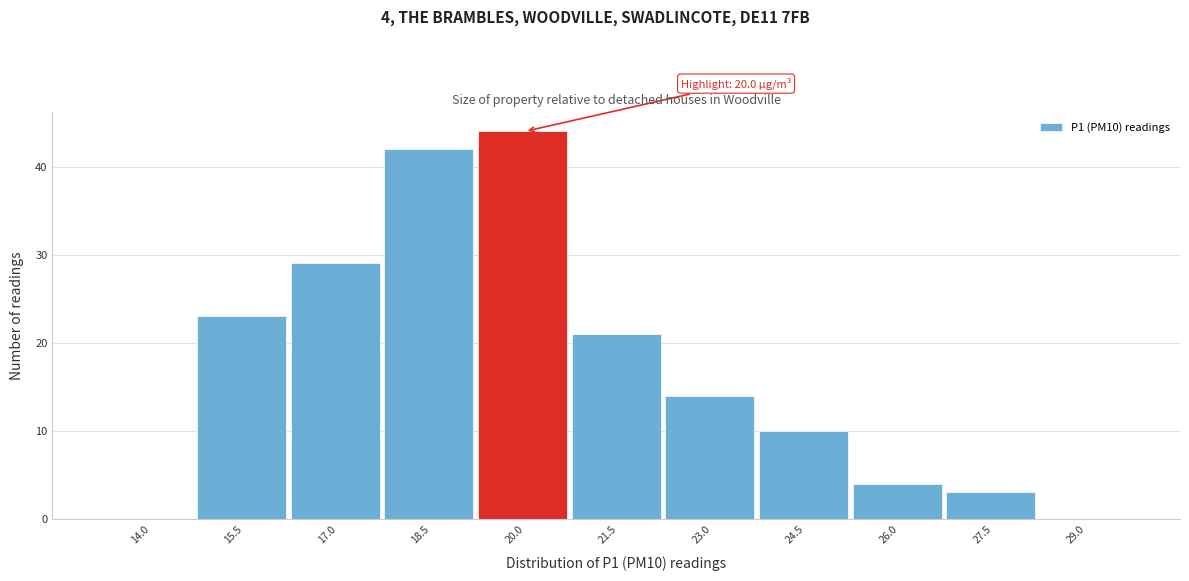

Reading left to right, list all the values displayed in this chart.

14.0=0	15.5=23	17.0=29	18.5=42	20.0=44	21.5=21	23.0=14	24.5=10	26.0=4	27.5=3	29.0=0